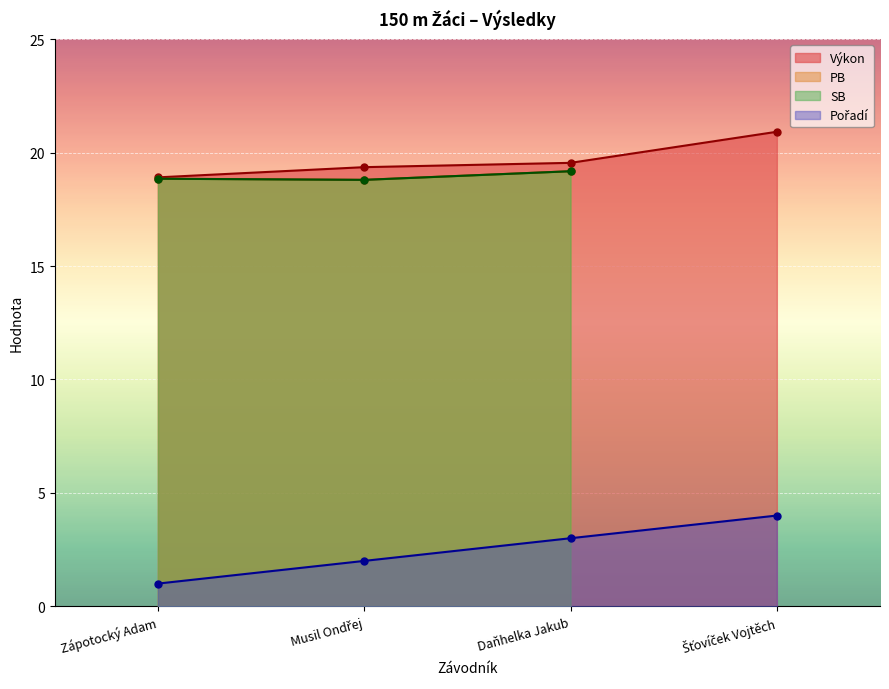

True or false: Výkon has more than 1 interior local peaks.

False